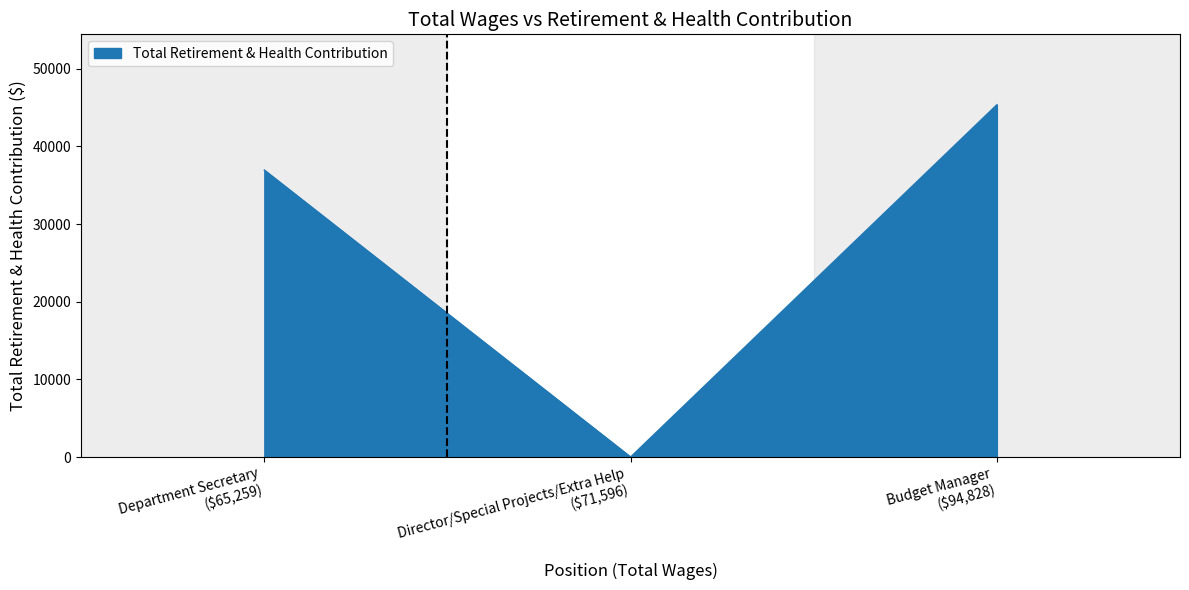

Rank the categories by value from lowest to highest.

Director/Special Projects/Extra Help
($71,596), Department Secretary
($65,259), Budget Manager
($94,828)